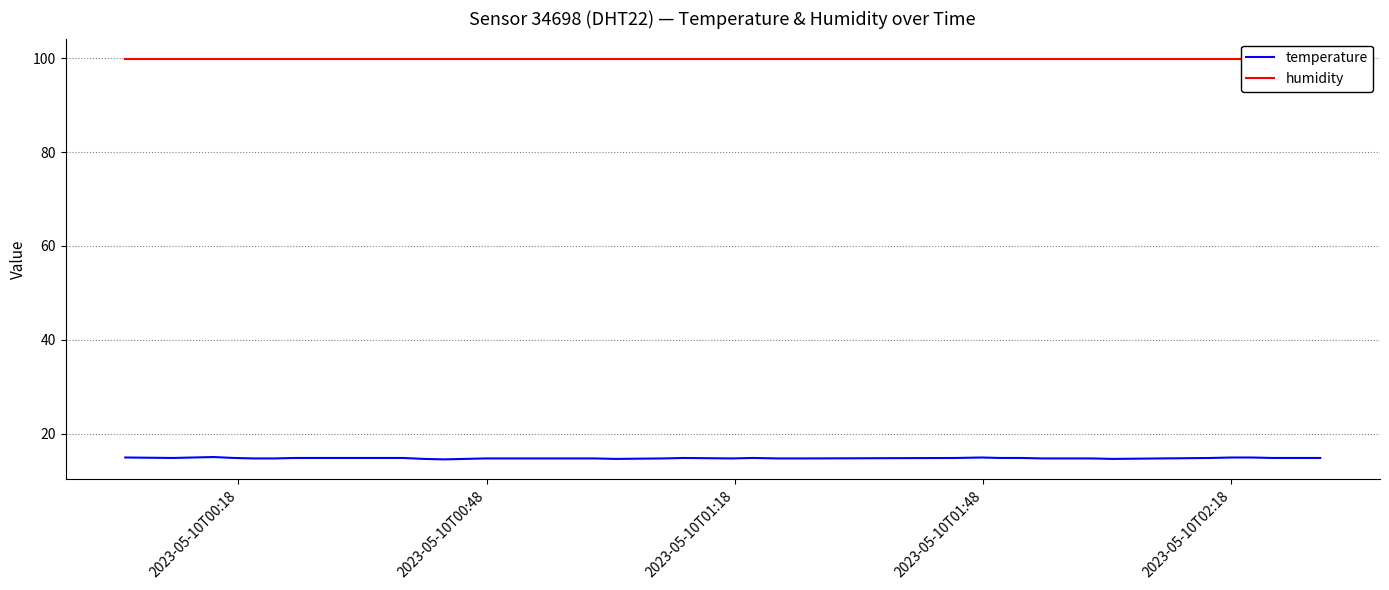

What is the maximum value shown in the chart?

99.9